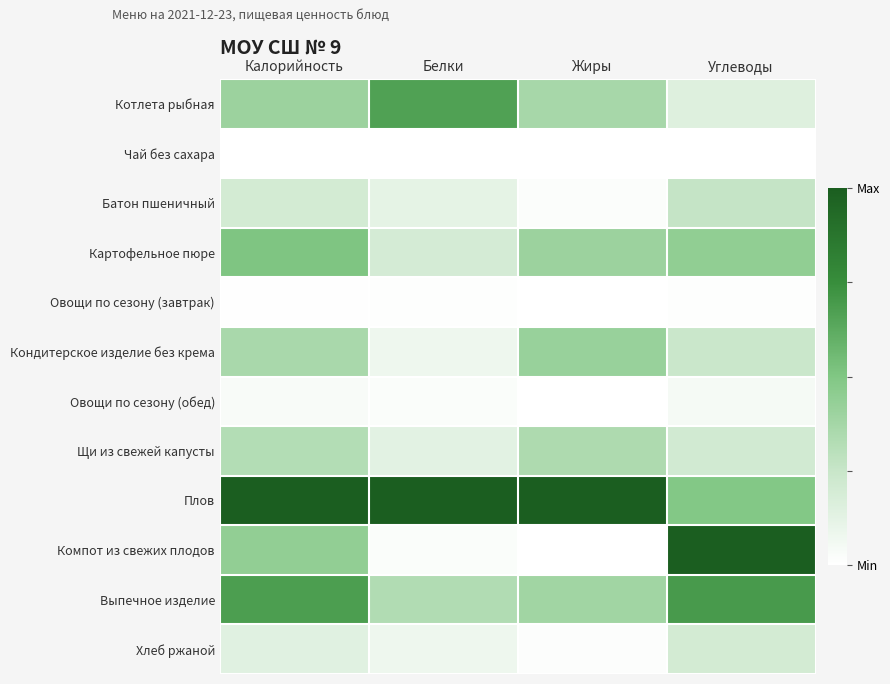

How many categories are shown in the chart?

4